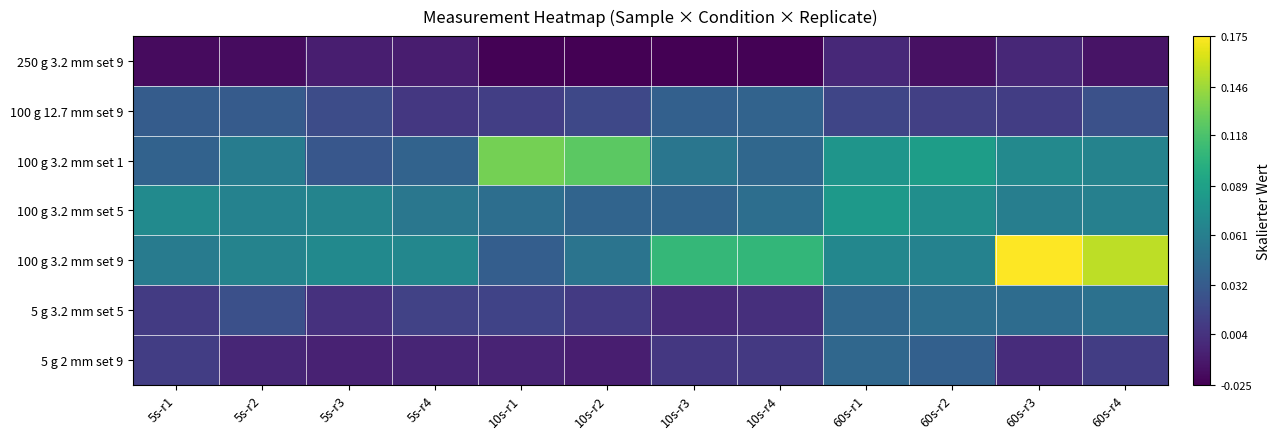

Which series has the largest range (max minus min)?

100 g 3.2 mm set 9